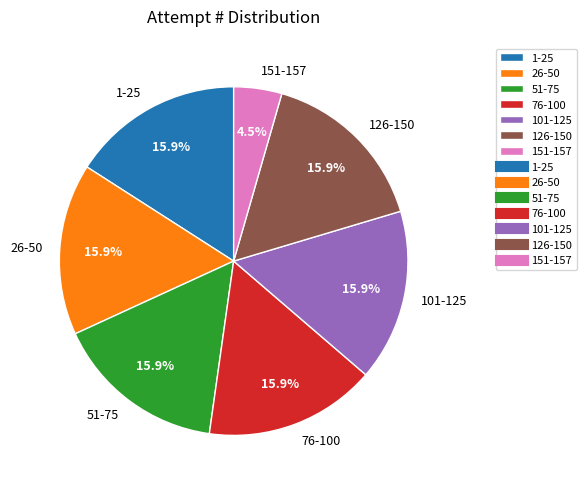

Is there a majority slice in this chart?

No